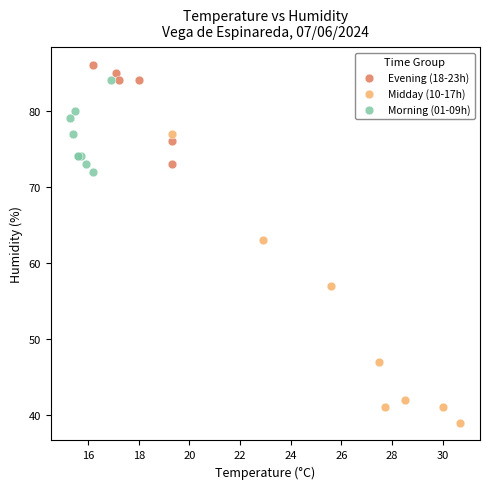

Which series contains the lowest Y value?

Midday (10-17h)